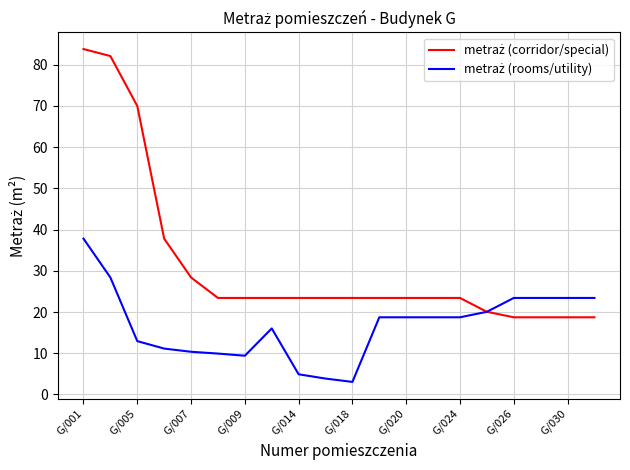

What is the greatest value displayed?

83.8